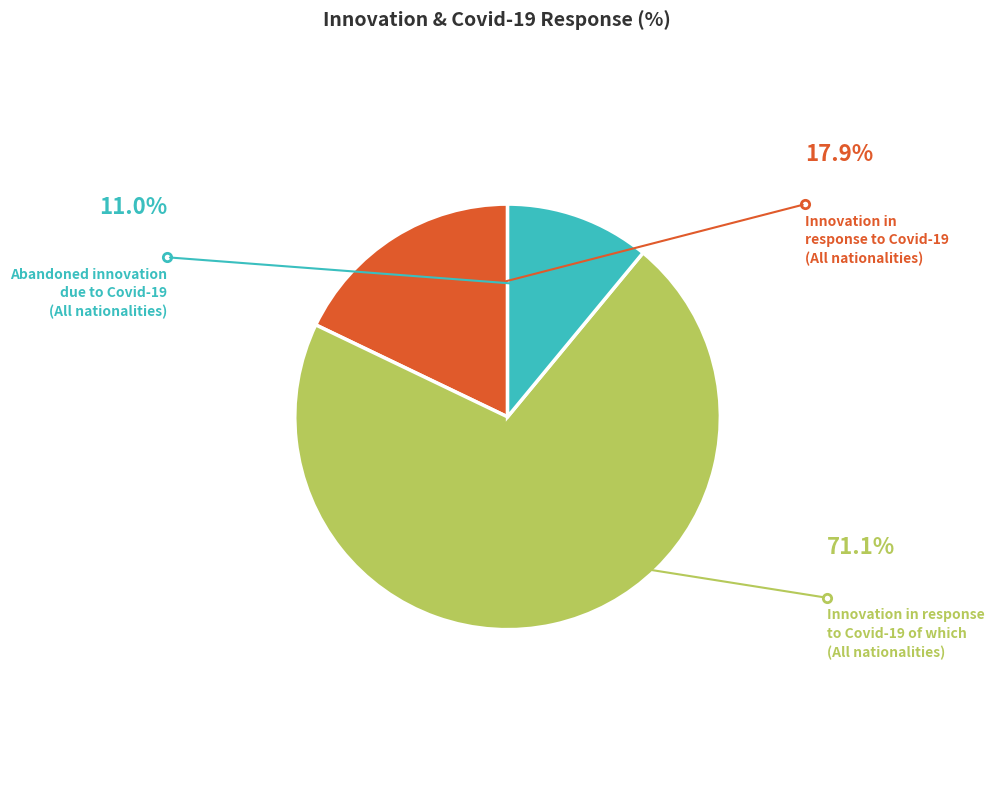

Does any single category account for the majority?

Yes